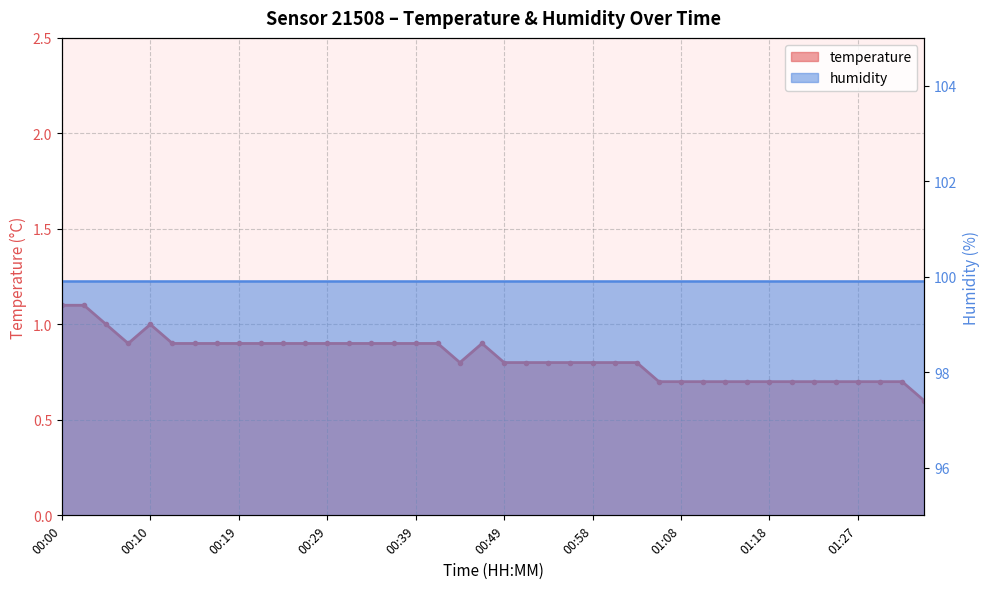

What position from the right is 00:19?

32